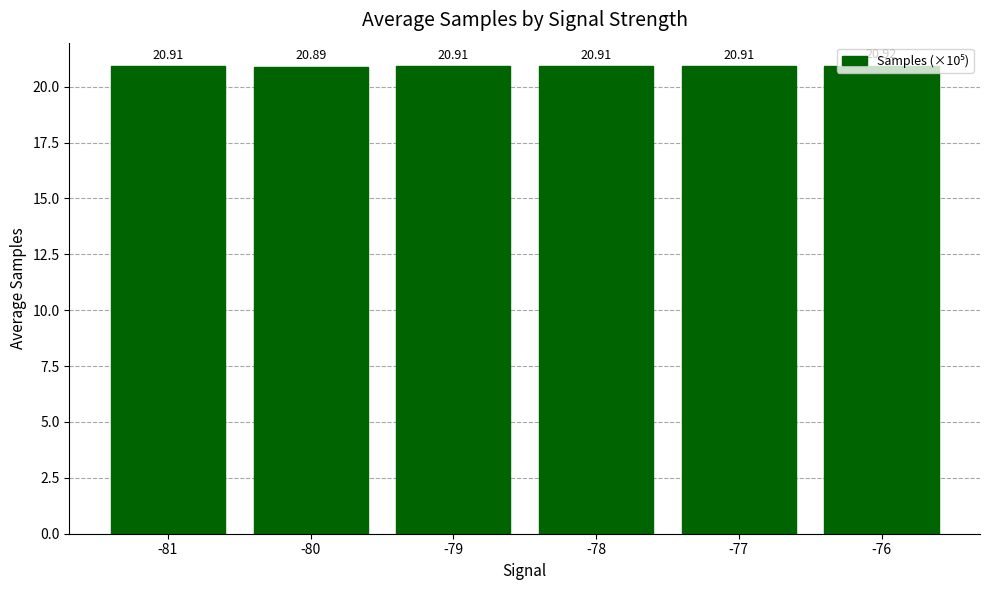

What is the maximum value shown in the chart?

20.9